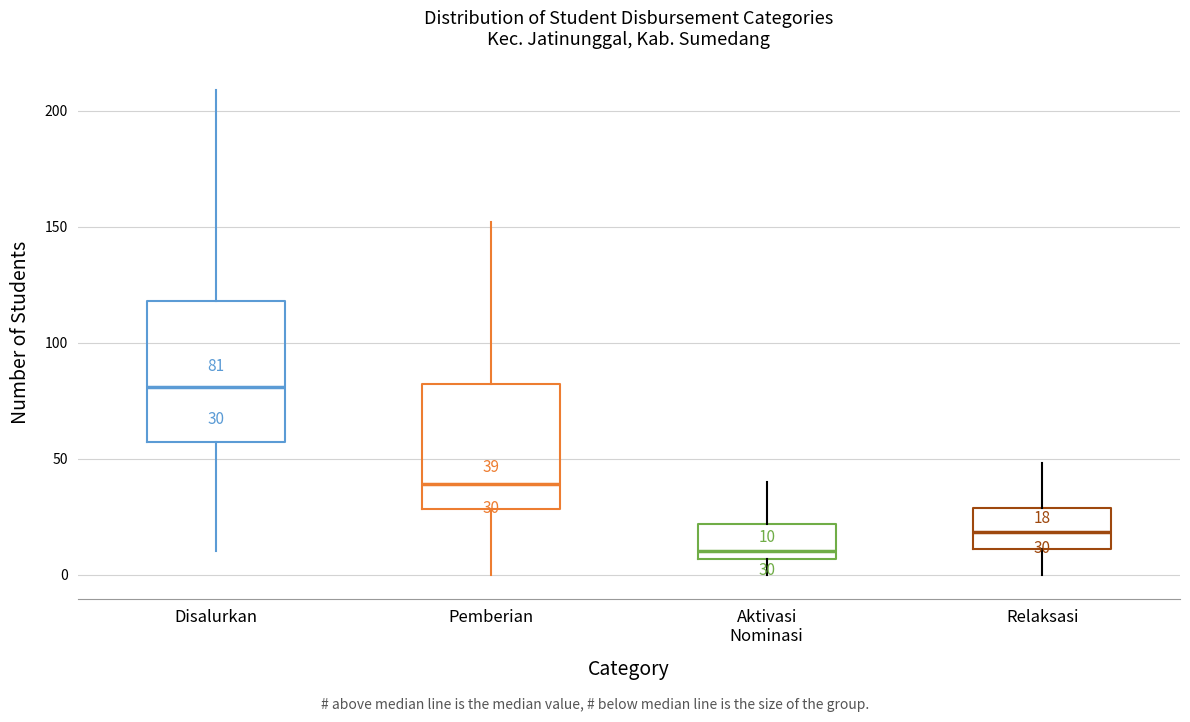

Which box's median line is the highest?

Disalurkan